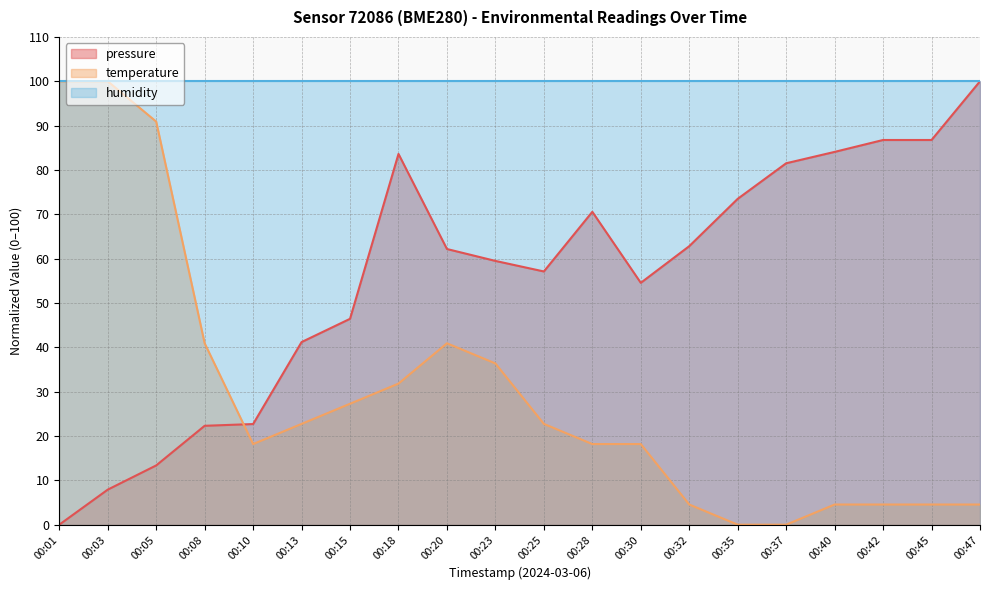

At how many categories does at least one series exceed 76?

20